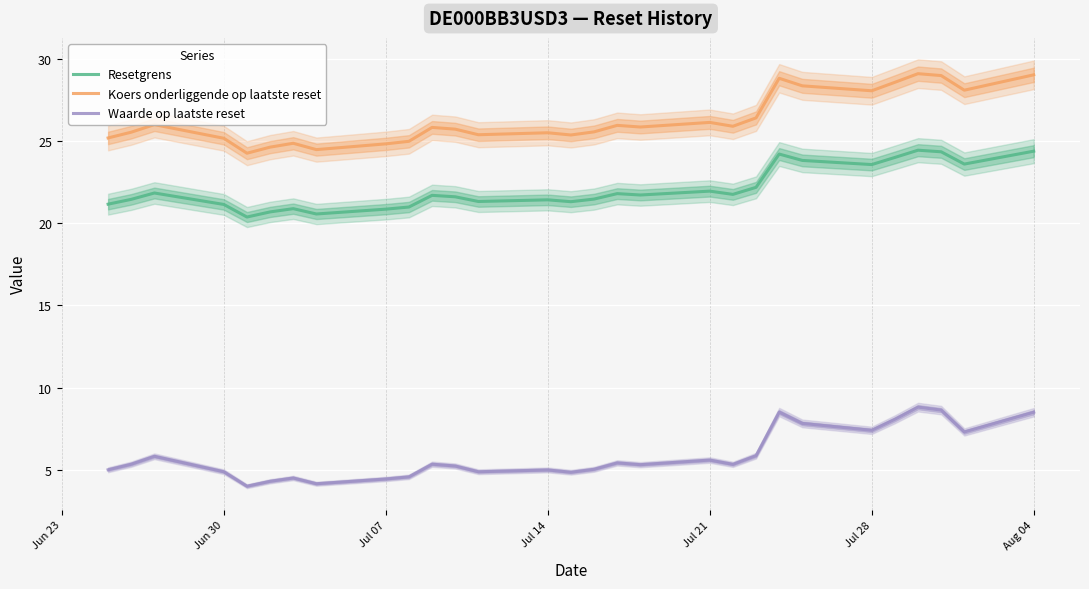

What is the minimum value for Waarde op laatste reset?

4.0